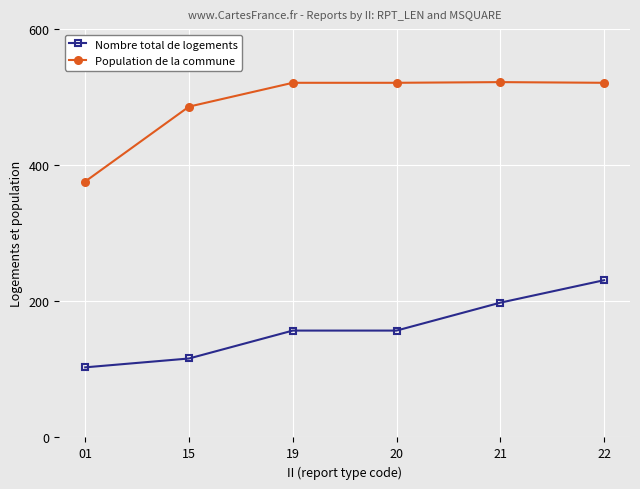

What are all the series names shown in the legend?

Nombre total de logements, Population de la commune